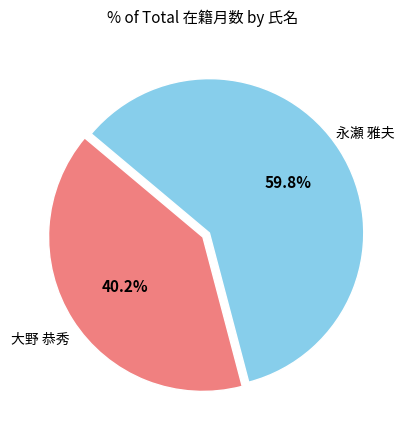

Is there any slice that represents more than half of the pie?

Yes